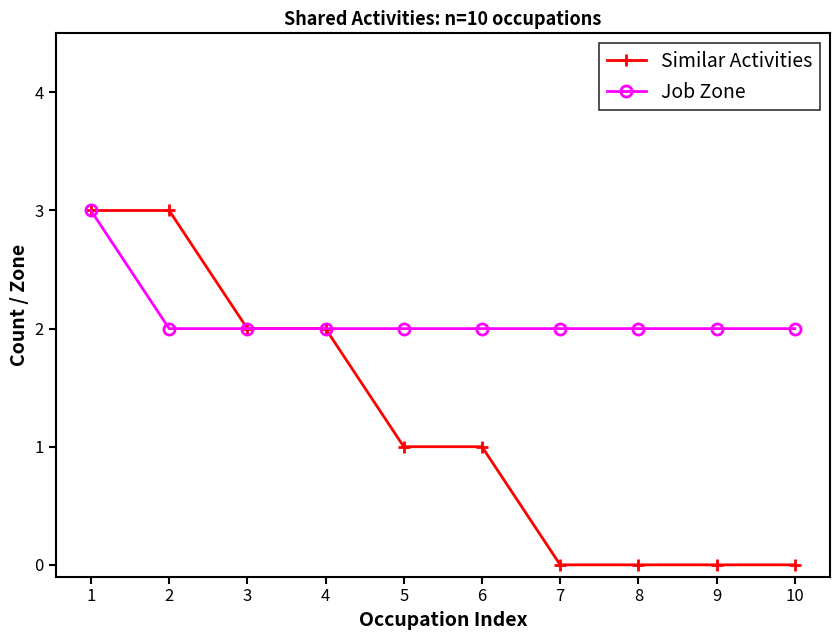

Which series has the largest total across all categories?

Job Zone